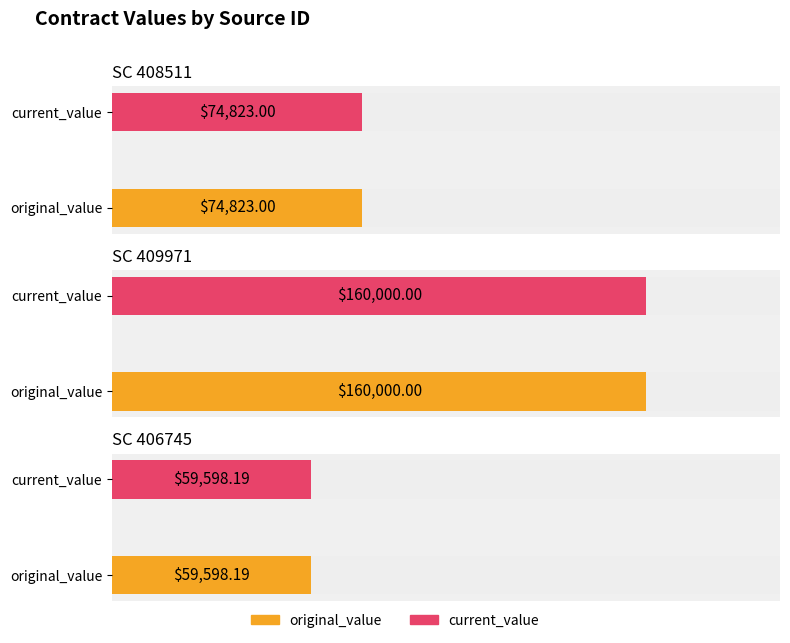

How many bars are there in total?

6